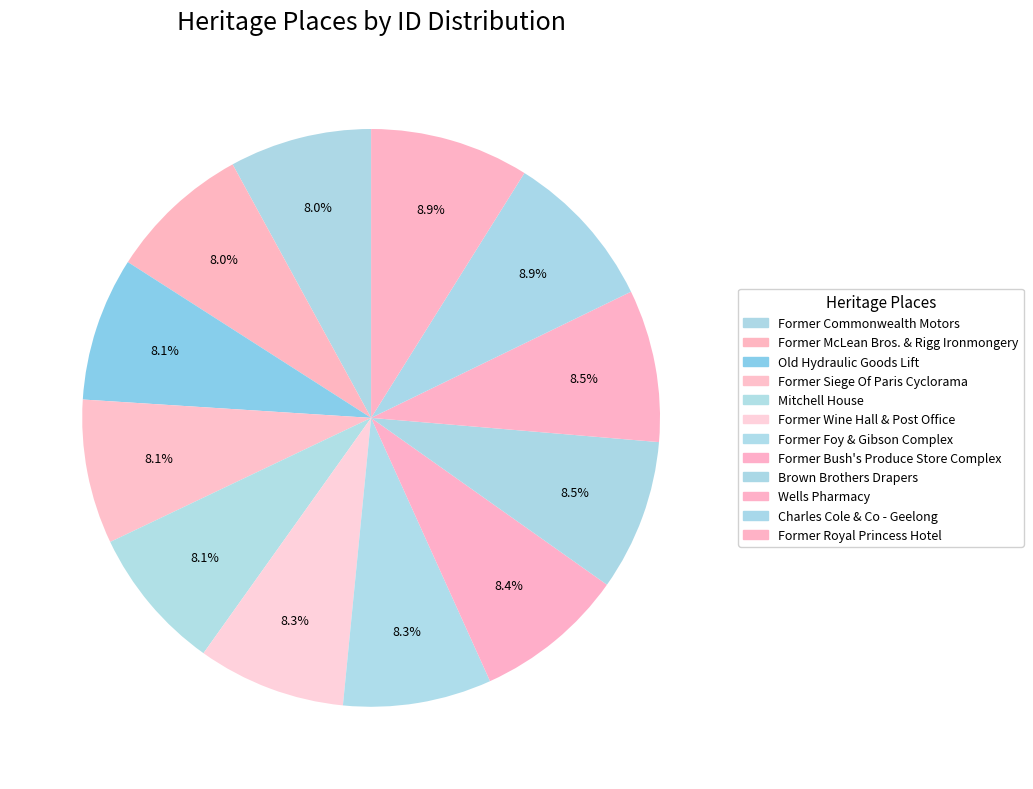

Is it true that Brown Brothers Drapers is 8% of the pie?

True